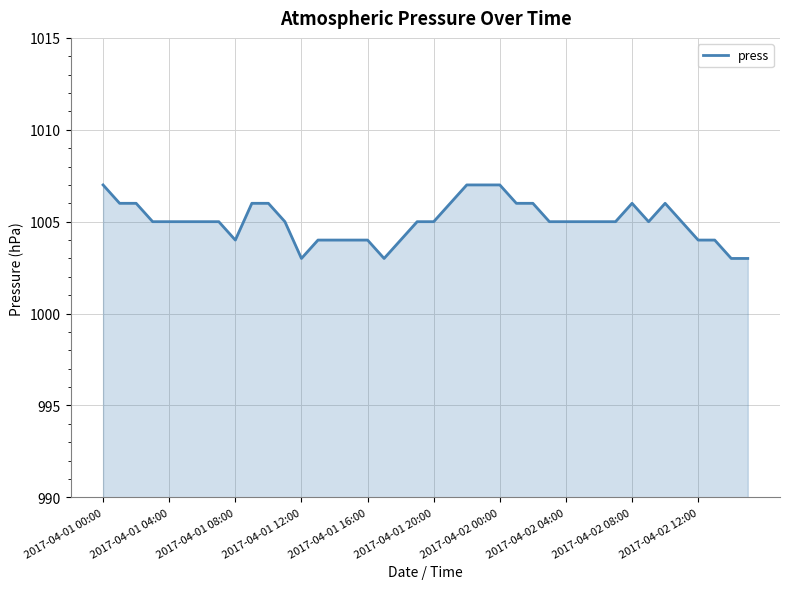

What is the difference between the maximum and minimum values?

4